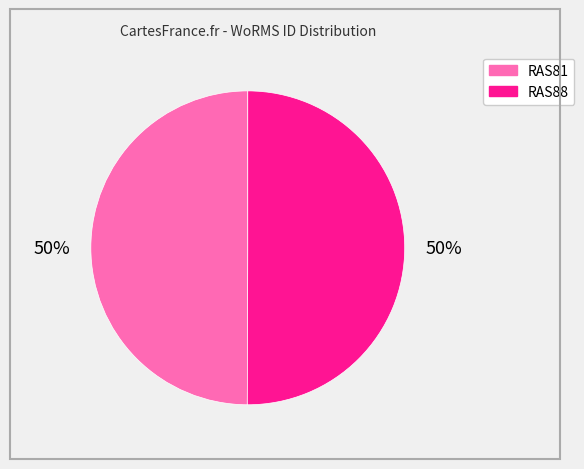

The RAS81 slice represents 64% of the pie. True or false?

False